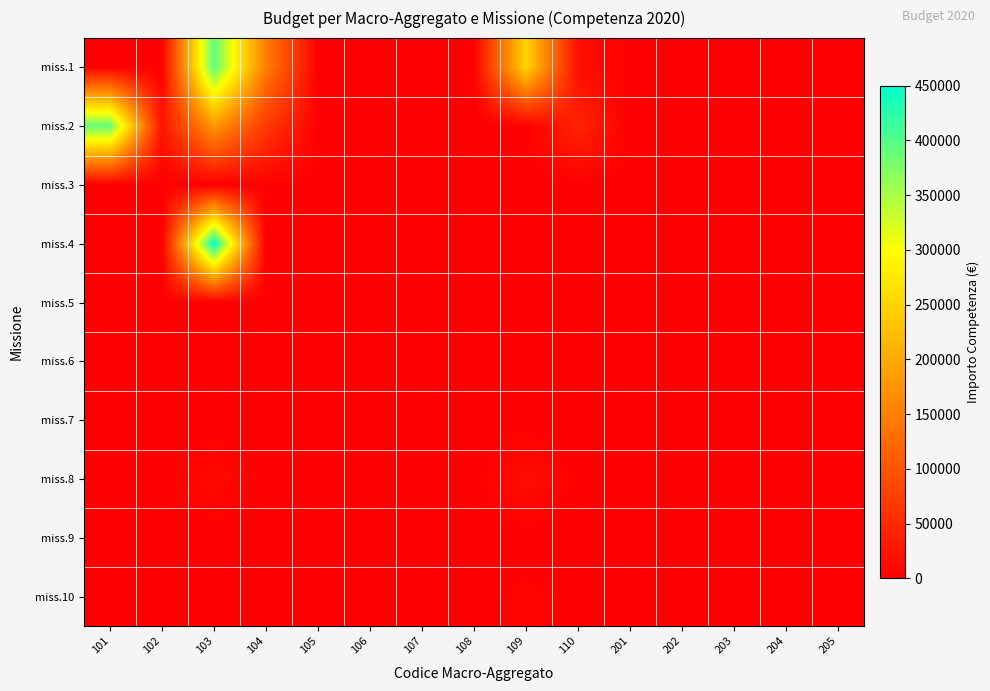

Which category has the lowest value across all series?

105